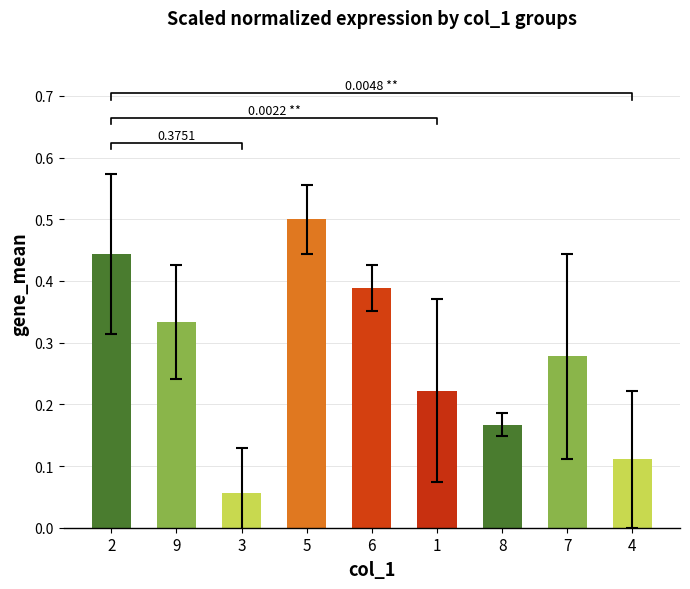

What is the smallest value displayed?

0.1